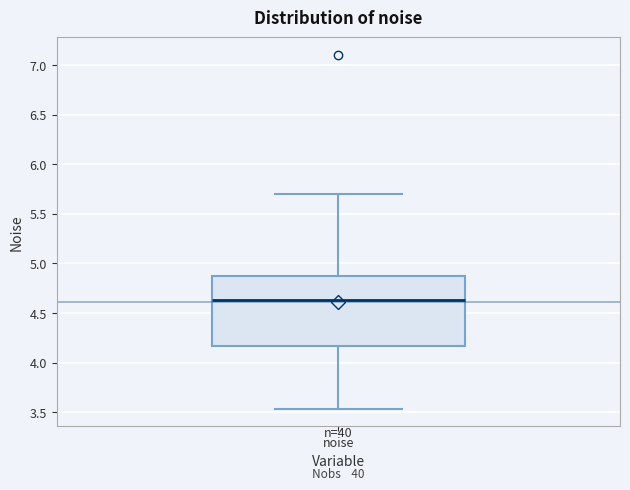

Where is the lower edge of the box for noise on the y-axis? The values are not printed on the chart, so give them approximately, as read against the axis.

4.15